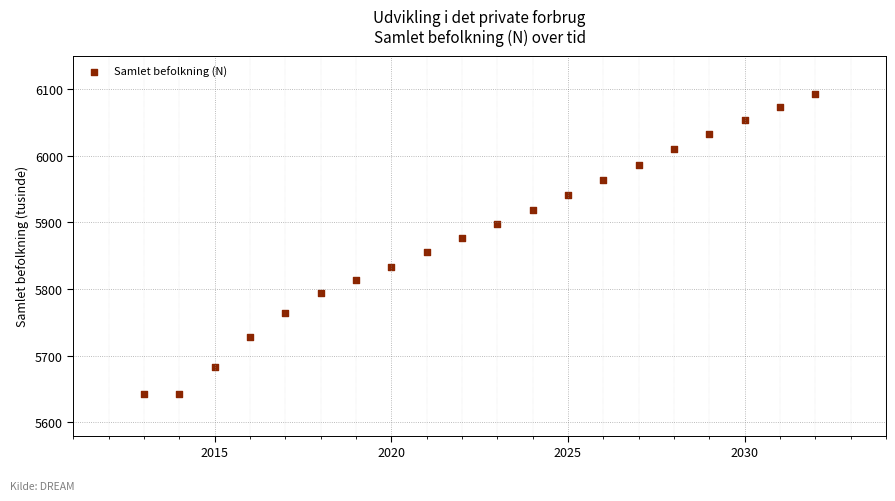

What is the range of Y values (max minus min)?

449.6